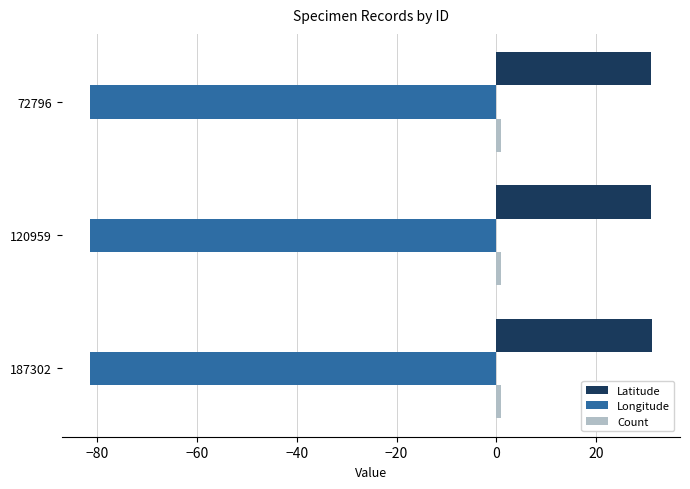

Which series has the largest total across all categories?

Latitude